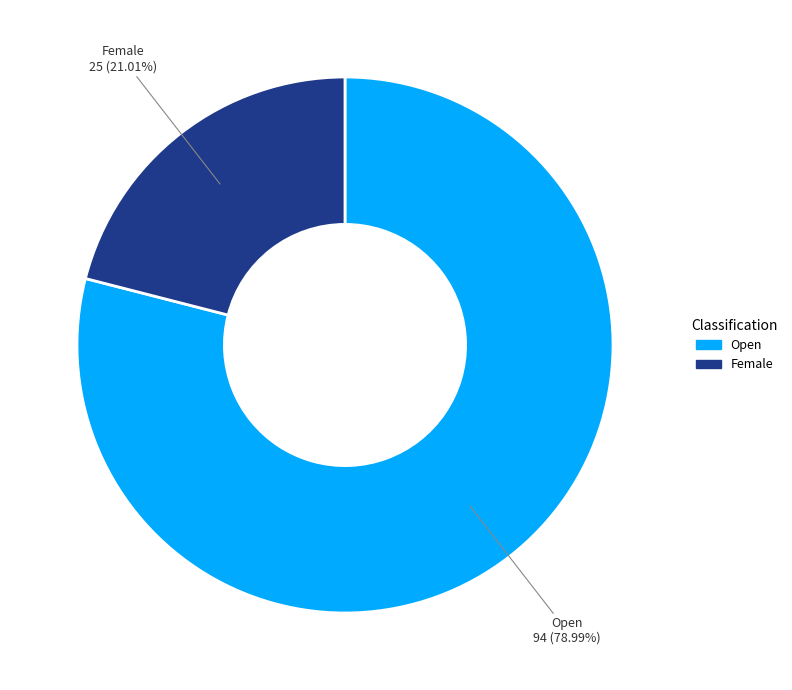

Does Female represent more than half of the total?

No